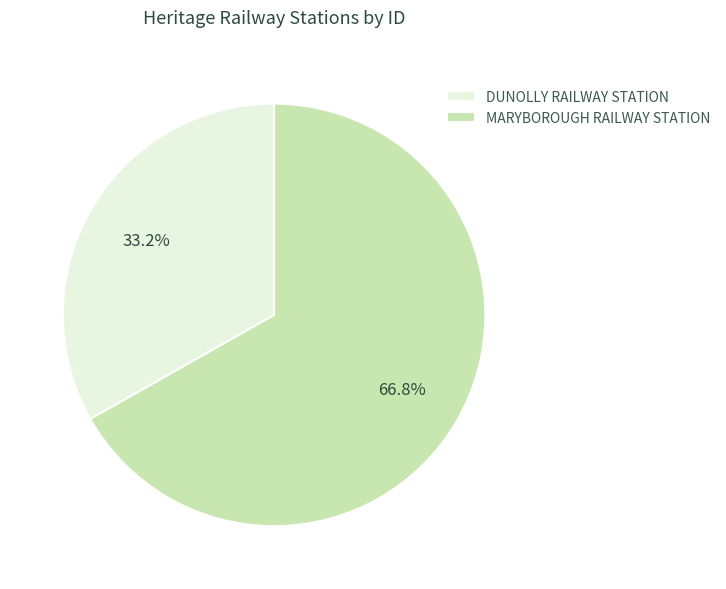

What is the smallest slice in the pie chart?

DUNOLLY RAILWAY STATION